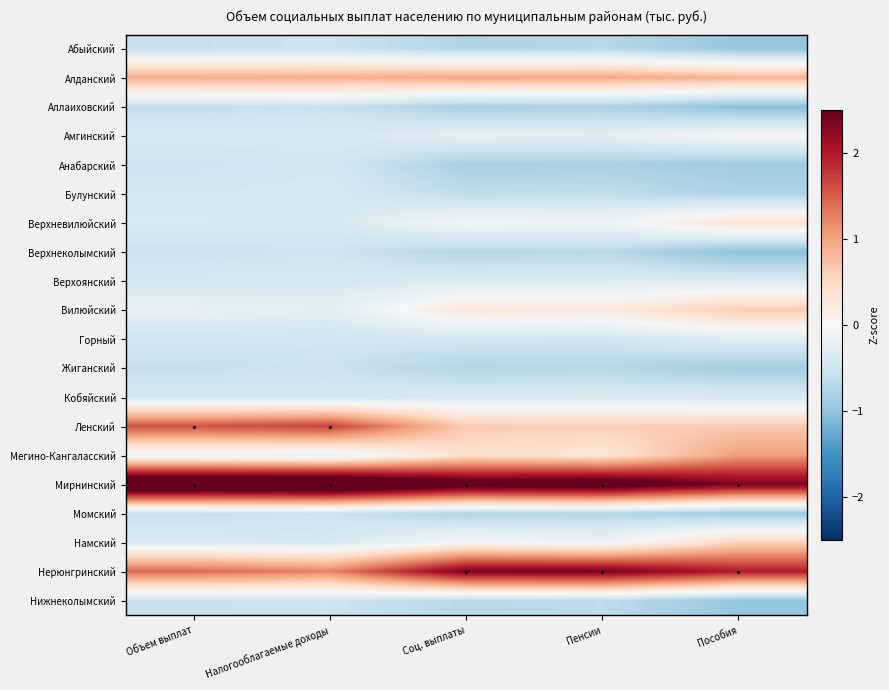

At which category is the sum across all series the highest?

Пенсии